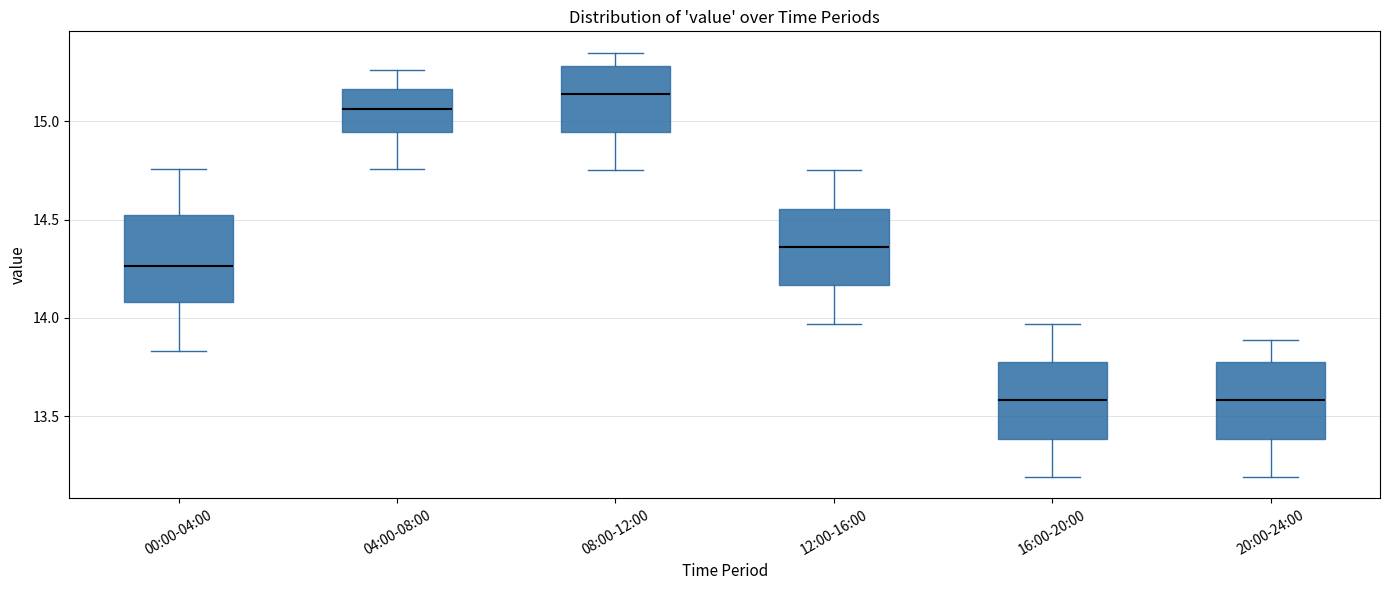

Where does the lower whisker of the box for 20:00-24:00 end on the y-axis? The values are not printed on the chart, so give them approximately, as read against the axis.

13.20